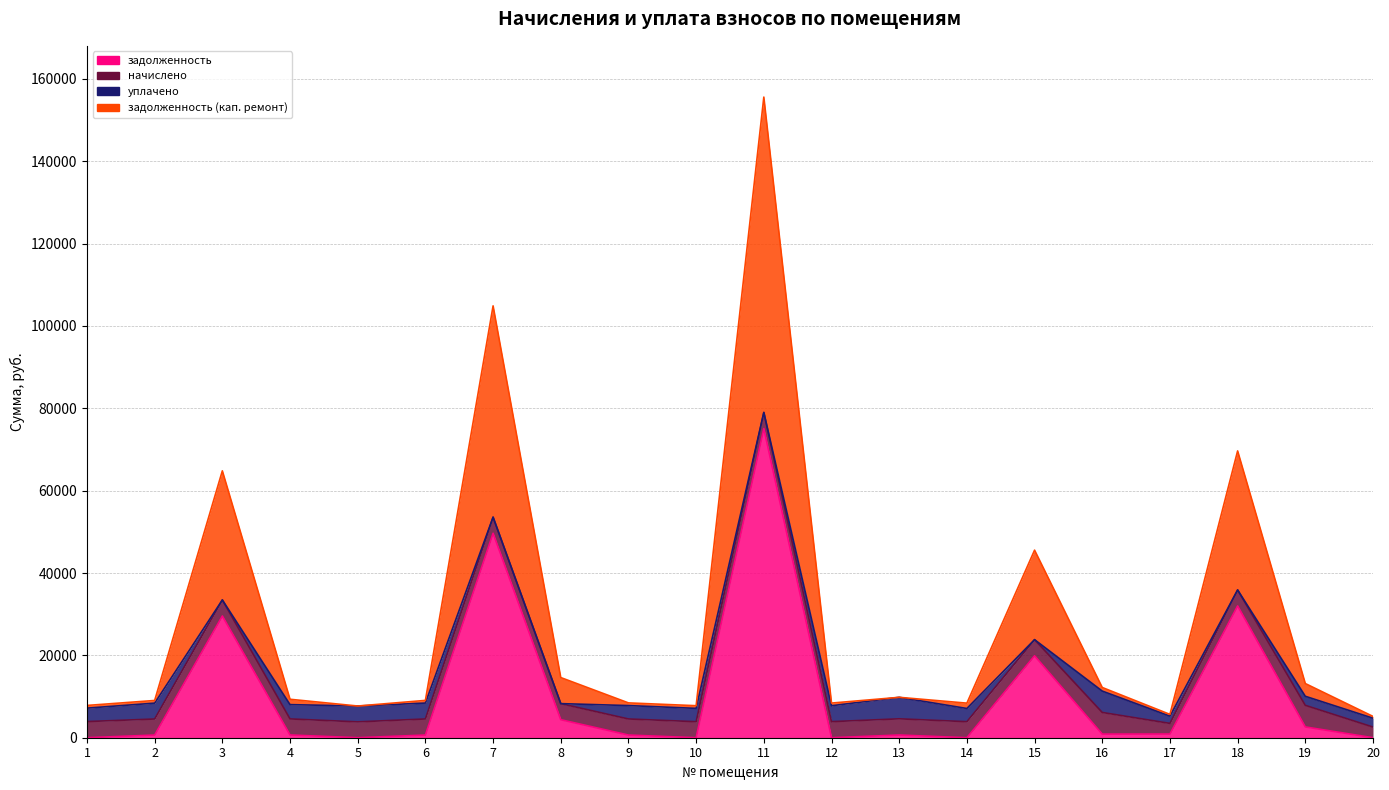

The задолженность_кап series shows 1577.6 at 20. True or false?

False